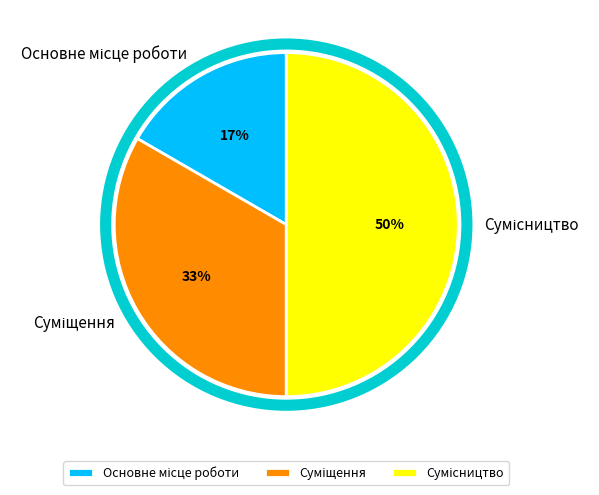

To the nearest percent, what is the difference between the largest and smallest slice percentages?

33%